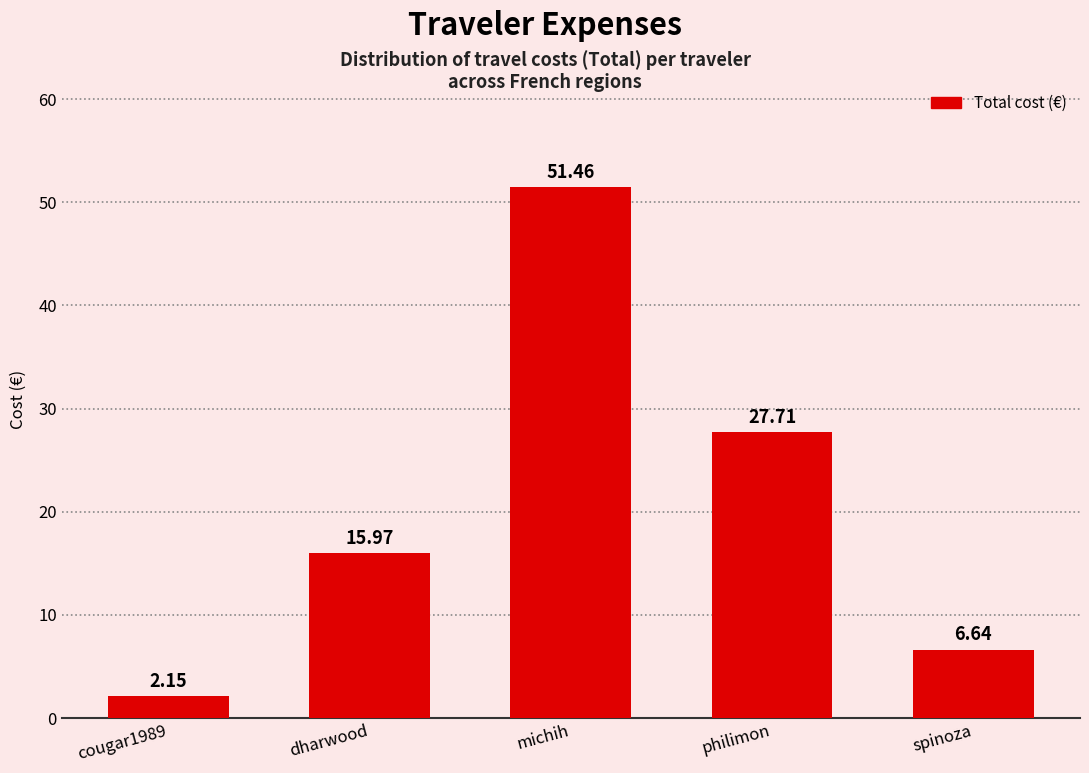

Rank the categories by value from highest to lowest.

michih, philimon, dharwood, spinoza, cougar1989